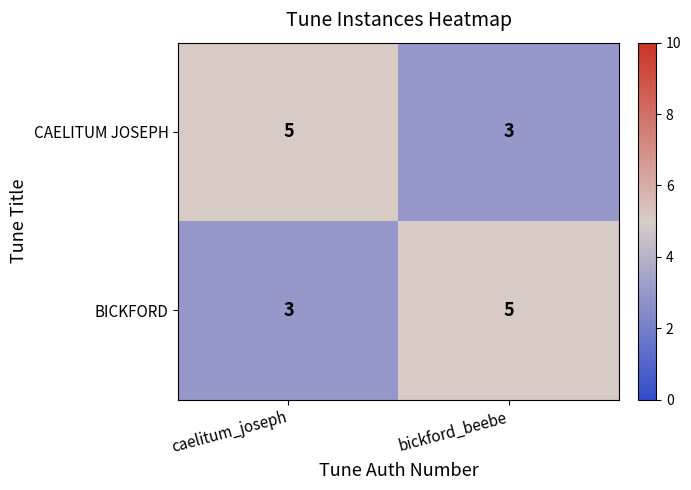

What is the lowest value of the CAELITUM JOSEPH series?

3